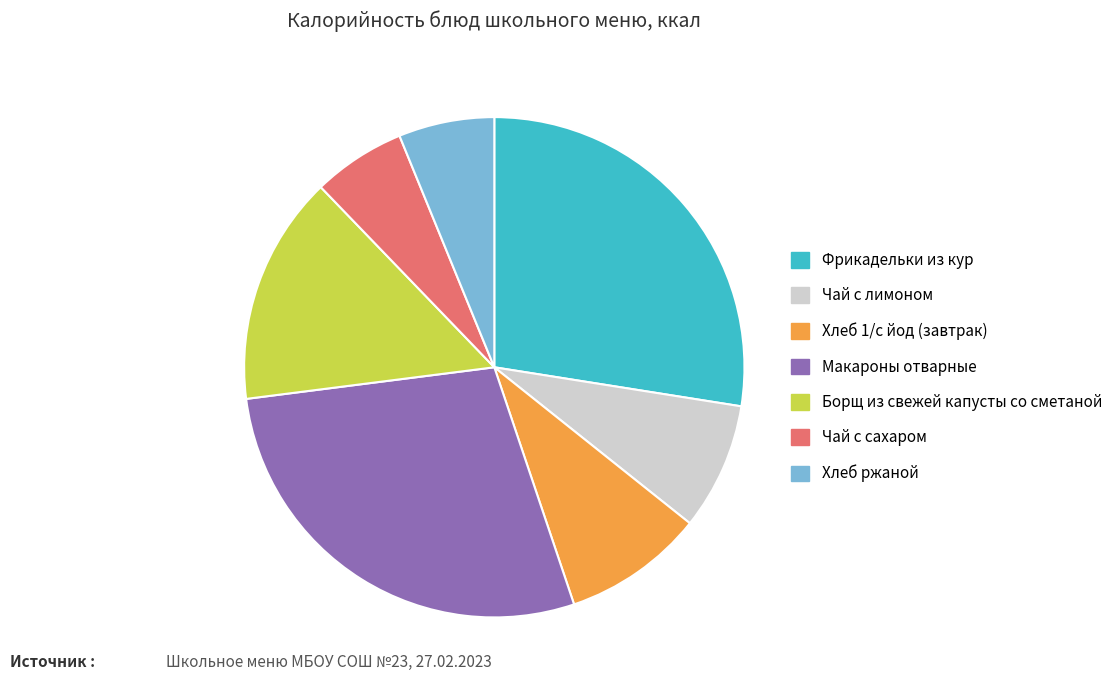

Which category has the biggest portion of the pie?

Макароны отварные